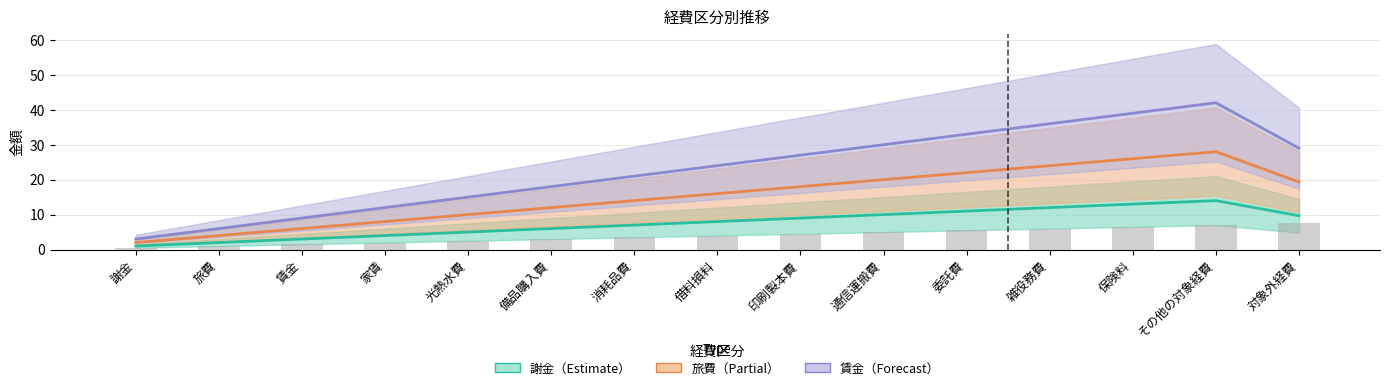

At which label does 謝金 reach its minimum?

謝金